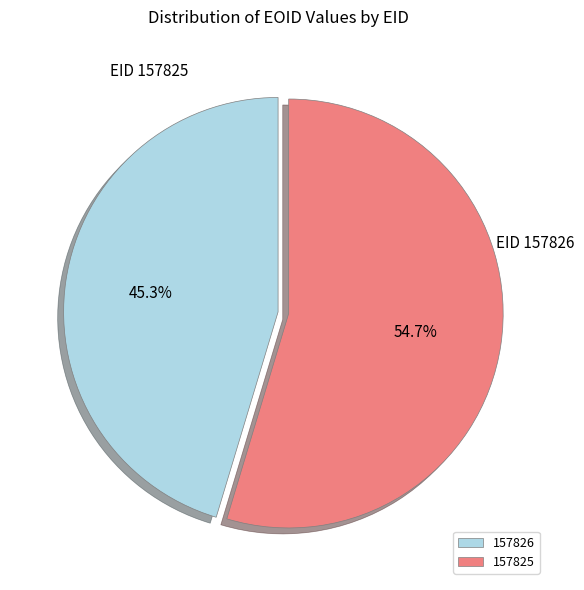

Do 157825 and 157826 together represent more than half of the pie?

Yes